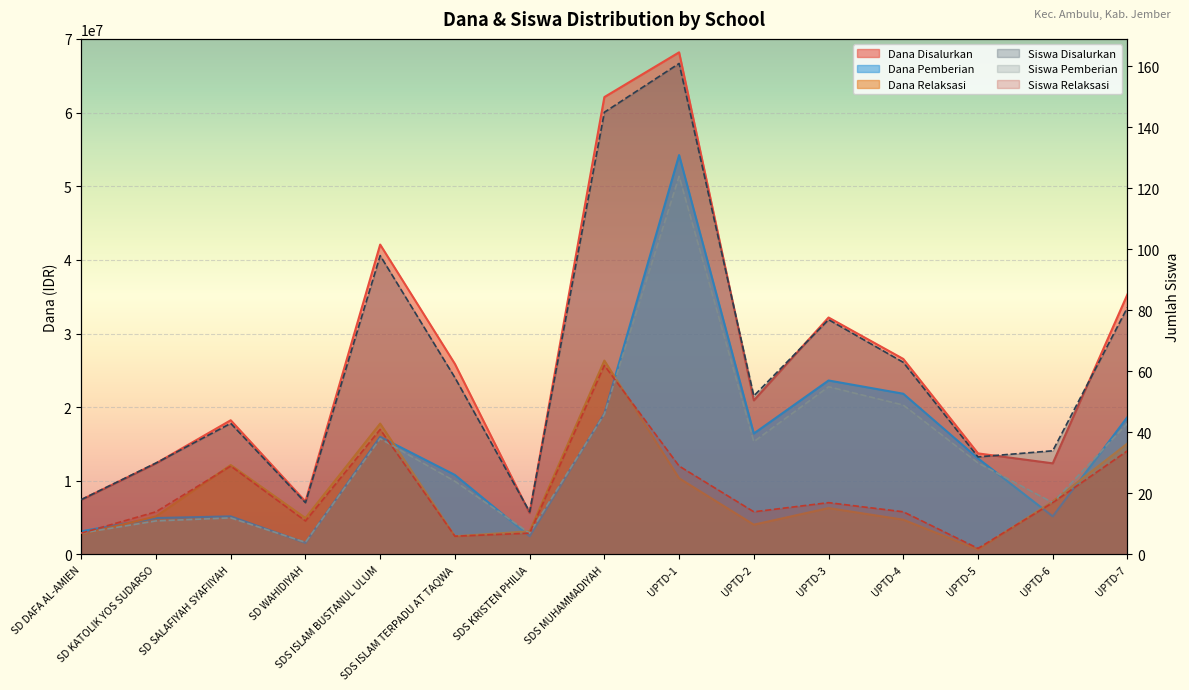

True or false: Dana Relaksasi and Siswa Disalurkan intersect in this chart.

False